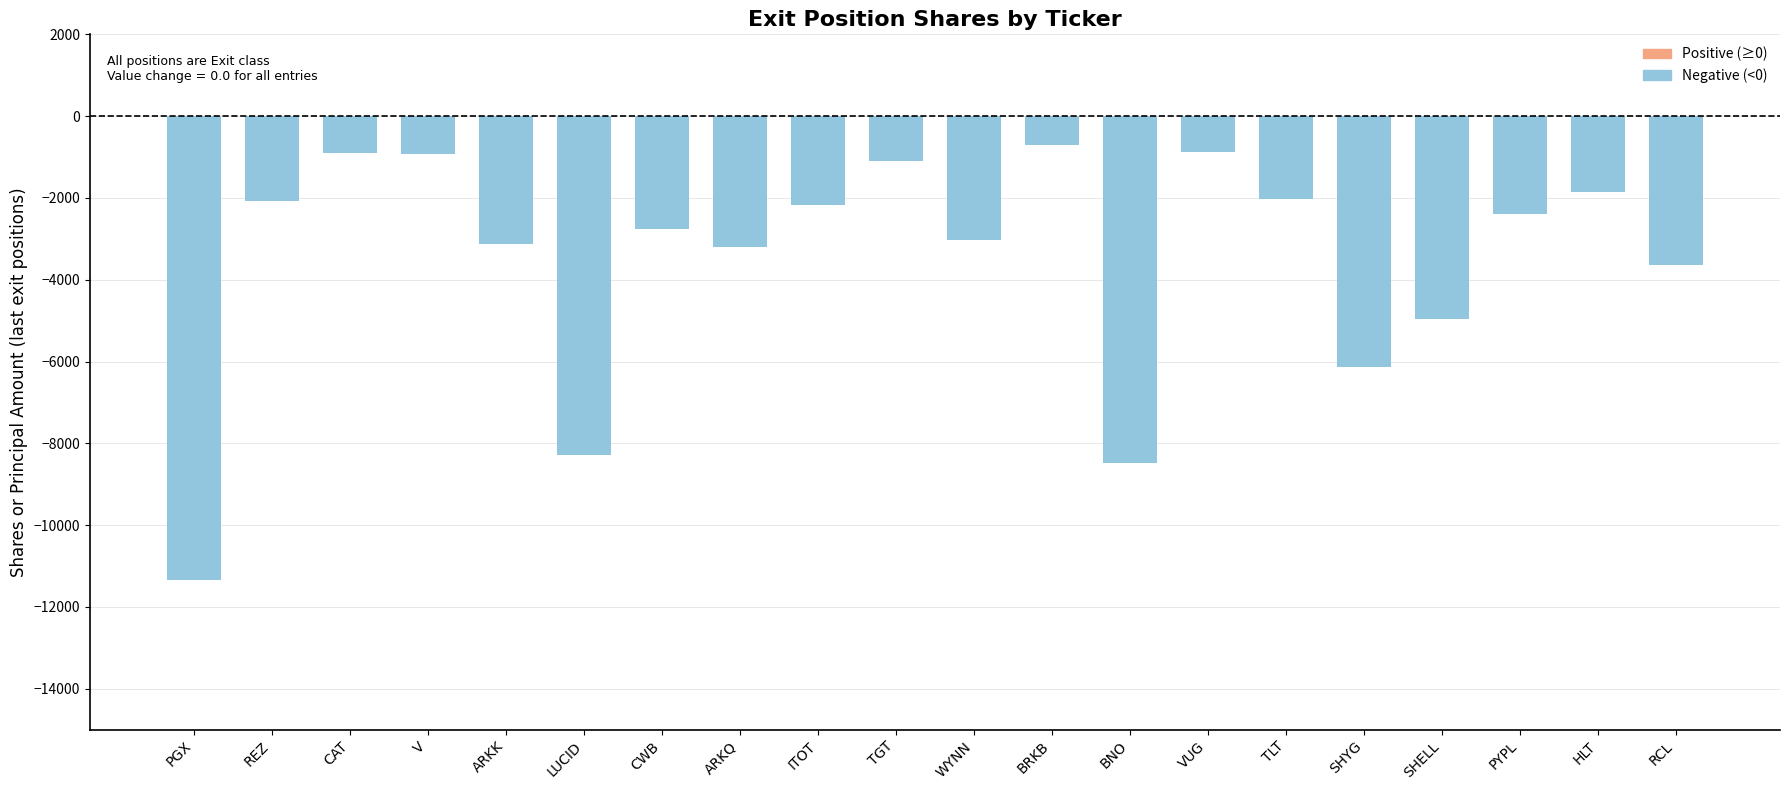

What is the change in value from ITOT to WYNN?

-856